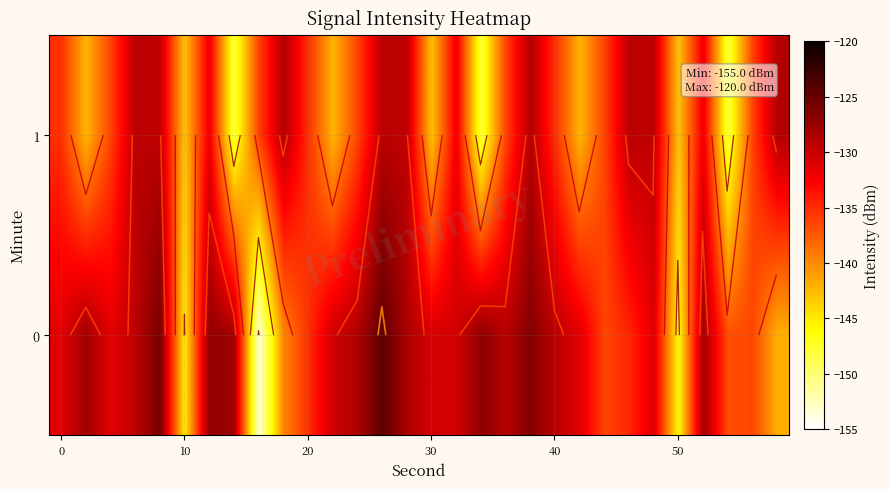

List the series in order of their overall mean, lowest first.

1, 0